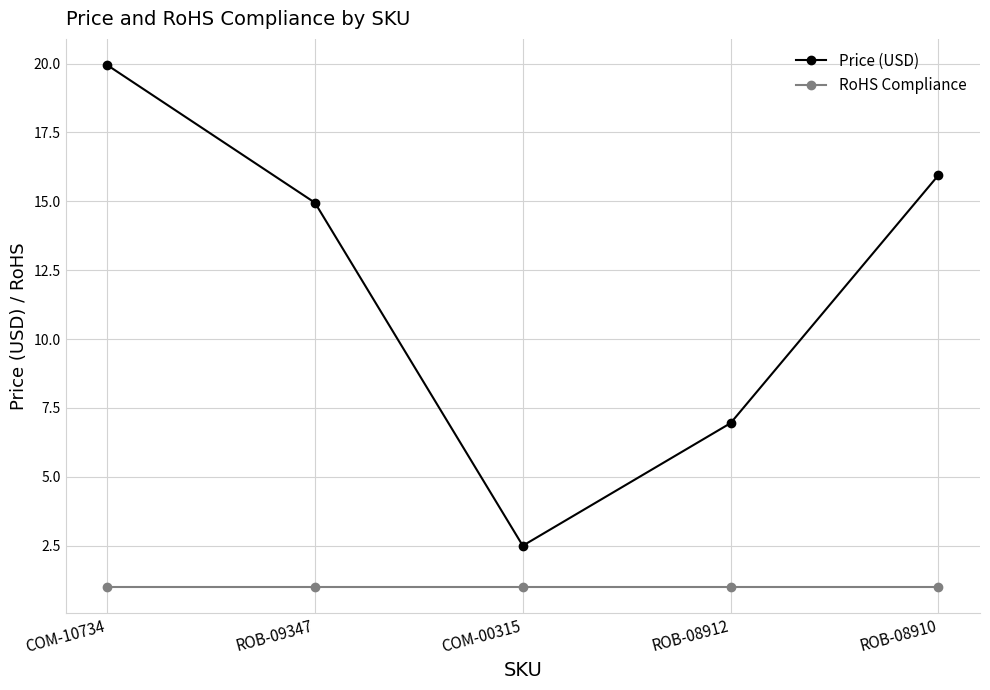

Does the chart display data point markers on the line(s)?

Yes